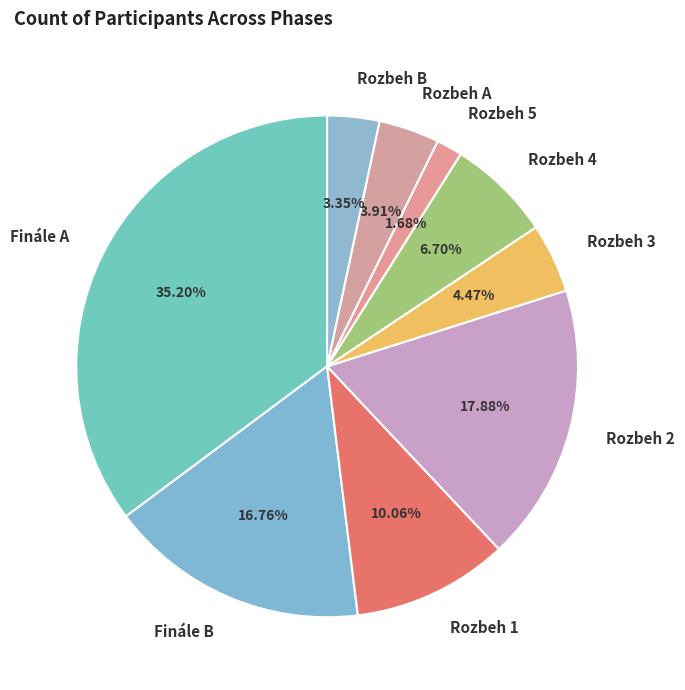

Is there a majority slice in this chart?

No